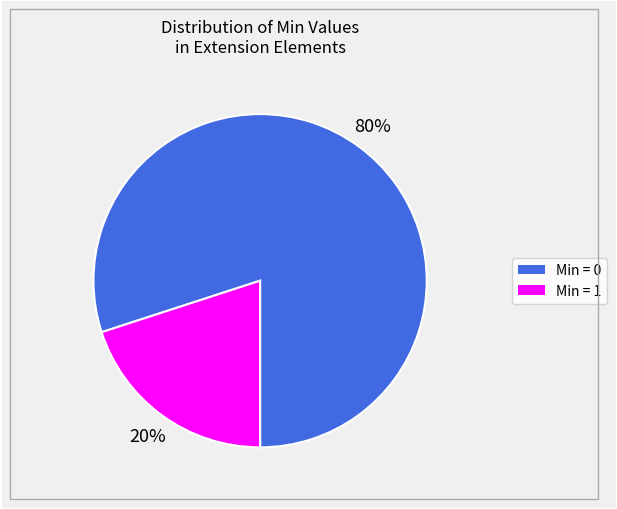

To the nearest percent, what is the average slice percentage?

50%